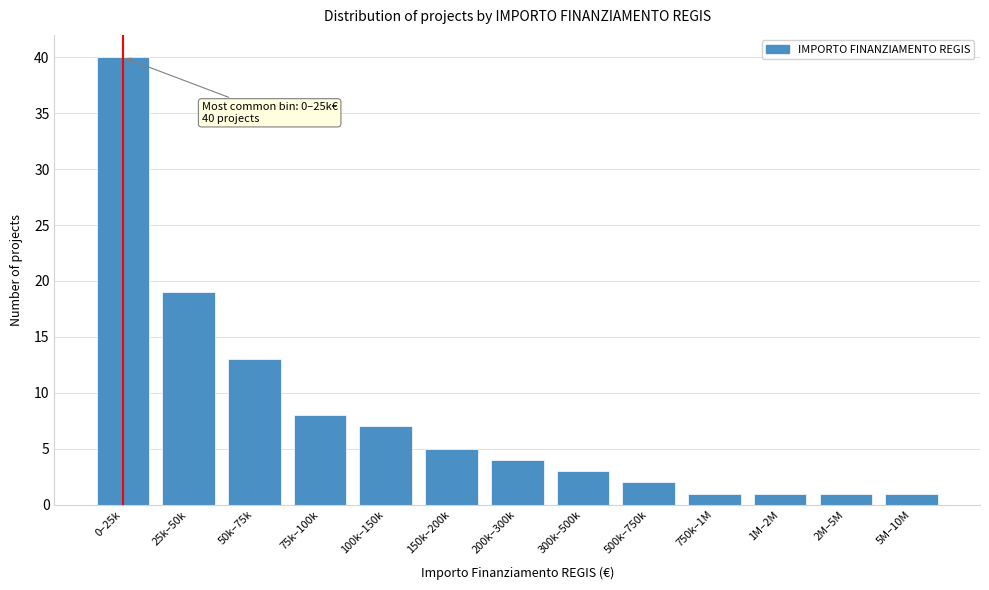

Reading left to right, transcribe all the data shown in this chart.

40	19	13	8	7	5	4	3	2	1	1	1	1